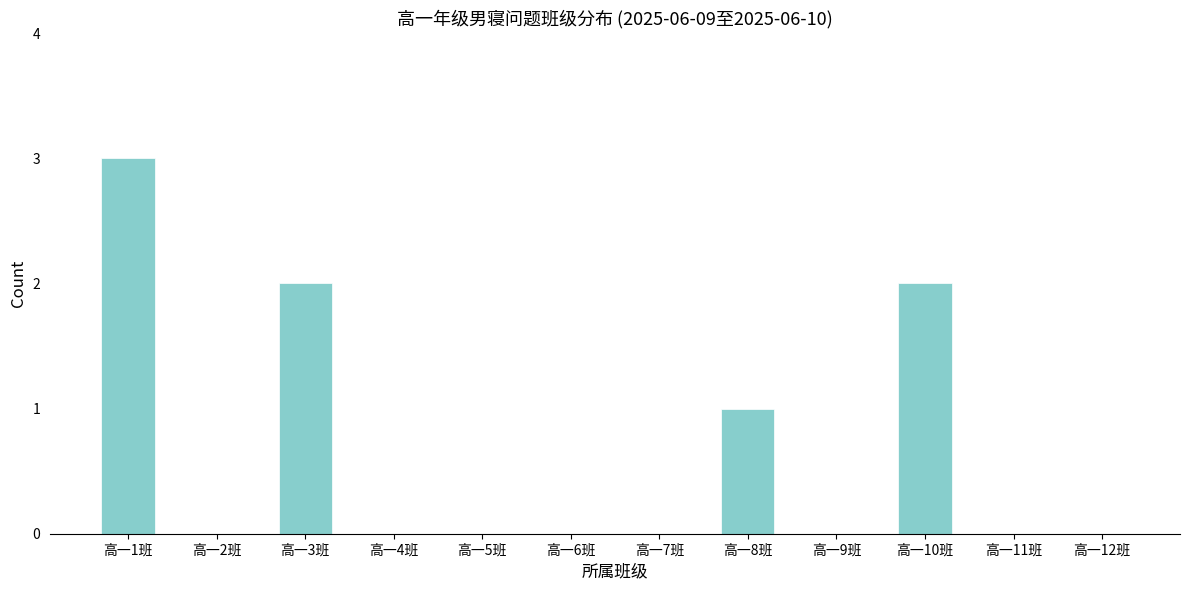

Reading left to right, list all the values displayed in this chart.

高一1班=3	高一2班=0	高一3班=2	高一4班=0	高一5班=0	高一6班=0	高一7班=0	高一8班=1	高一9班=0	高一10班=2	高一11班=0	高一12班=0